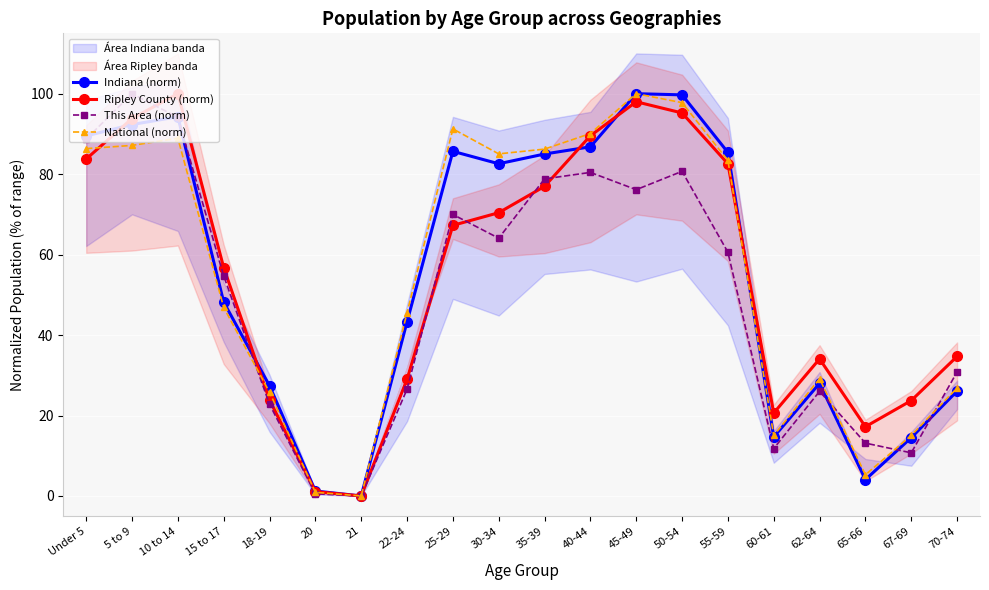

Is the value of Ripley County (norm) at 40-44 greater than the value of National (norm) at 60-61?

Yes